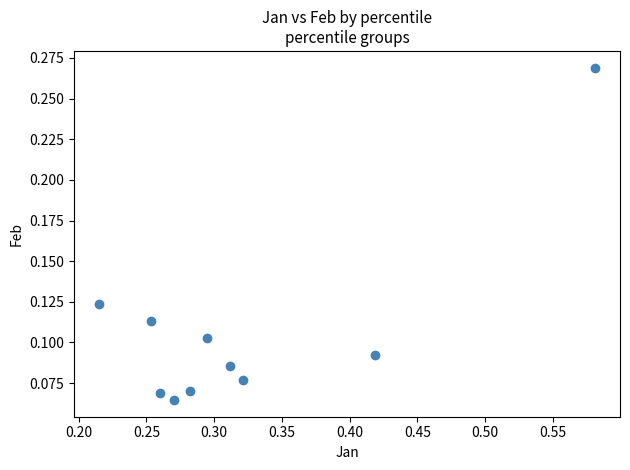

What is the range of X values (max minus min)?

0.4